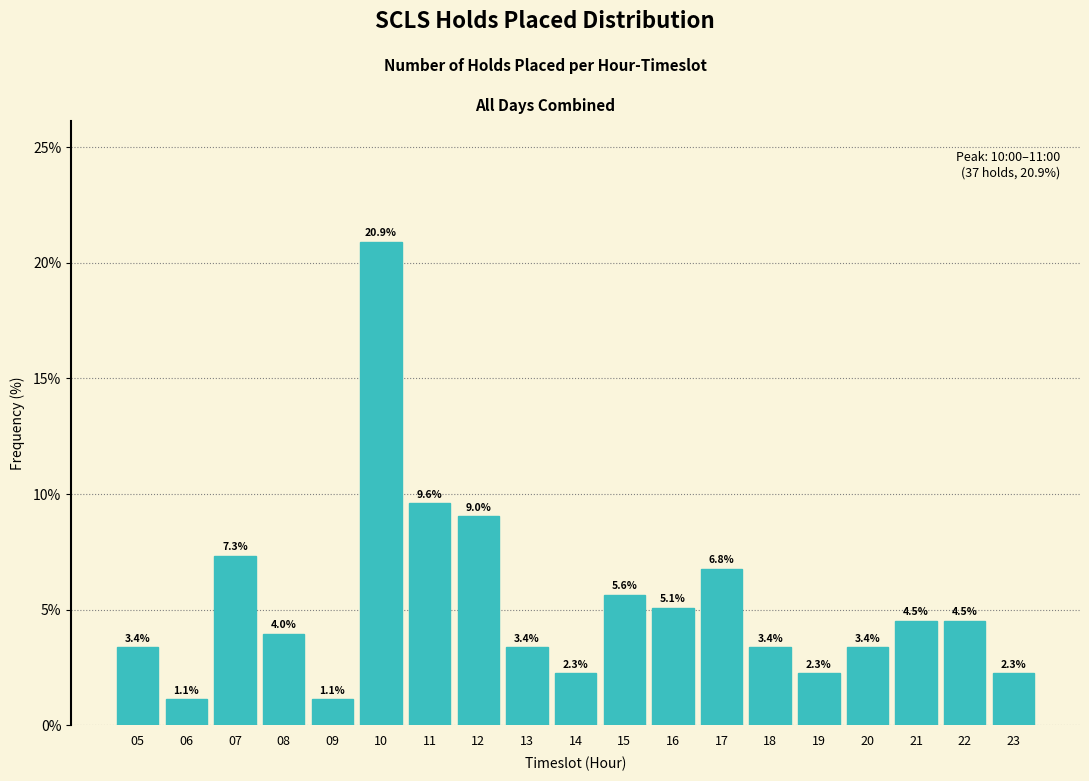

Reading left to right, what are all the values shown in this chart?

3.4	1.1	7.3	4.0	1.1	20.9	9.6	9.0	3.4	2.3	5.6	5.1	6.8	3.4	2.3	3.4	4.5	4.5	2.3